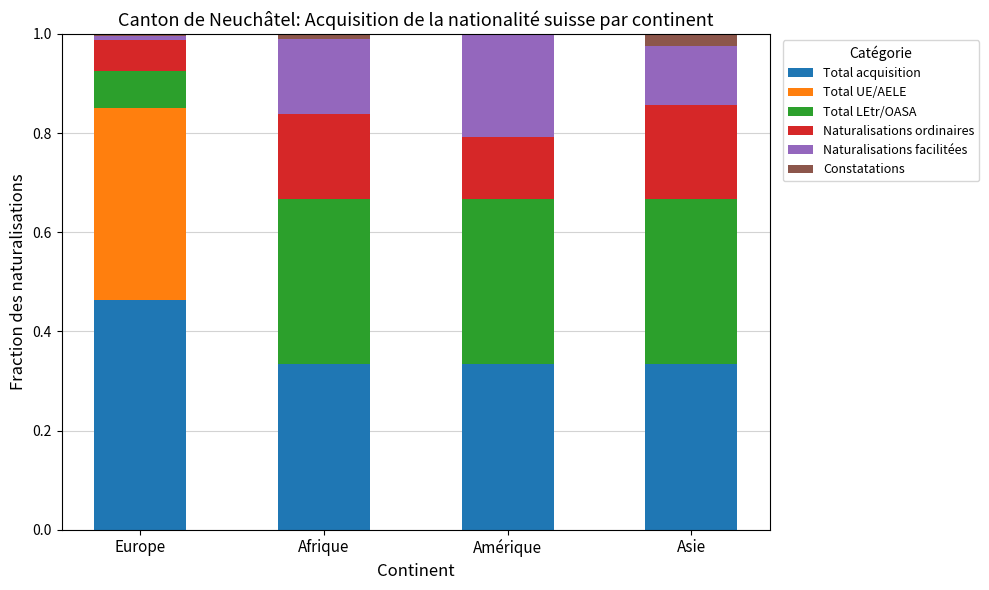

The value of Total acquisition at Amérique is 0.2. True or false?

False